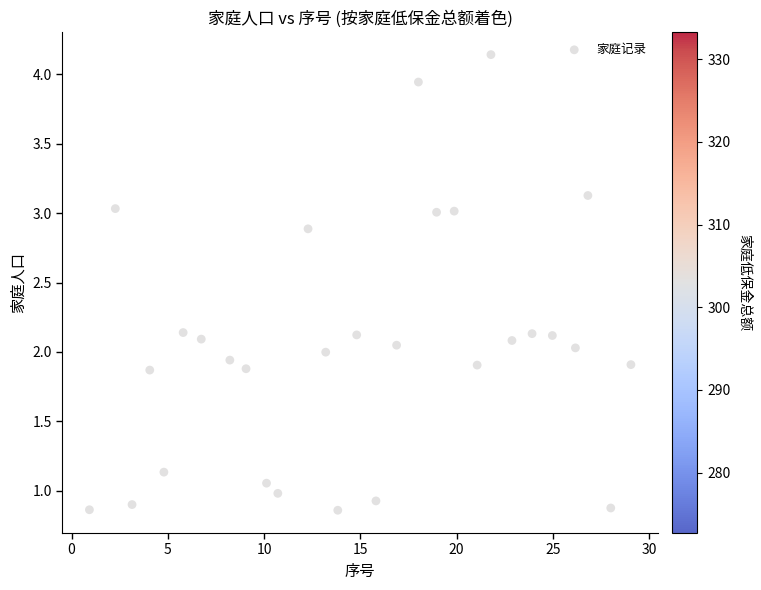

What is the range of Y values (max minus min)?

3.3